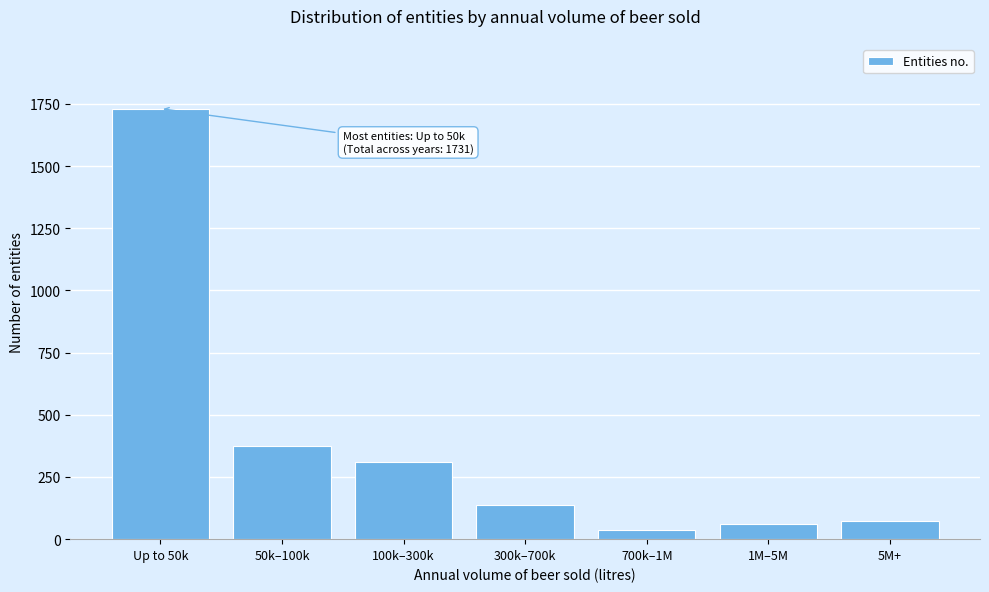

Reading left to right, list all the values displayed in this chart.

Up to 50k=1731	50k–100k=376	100k–300k=311	300k–700k=137	700k–1M=35	1M–5M=62	5M+=72